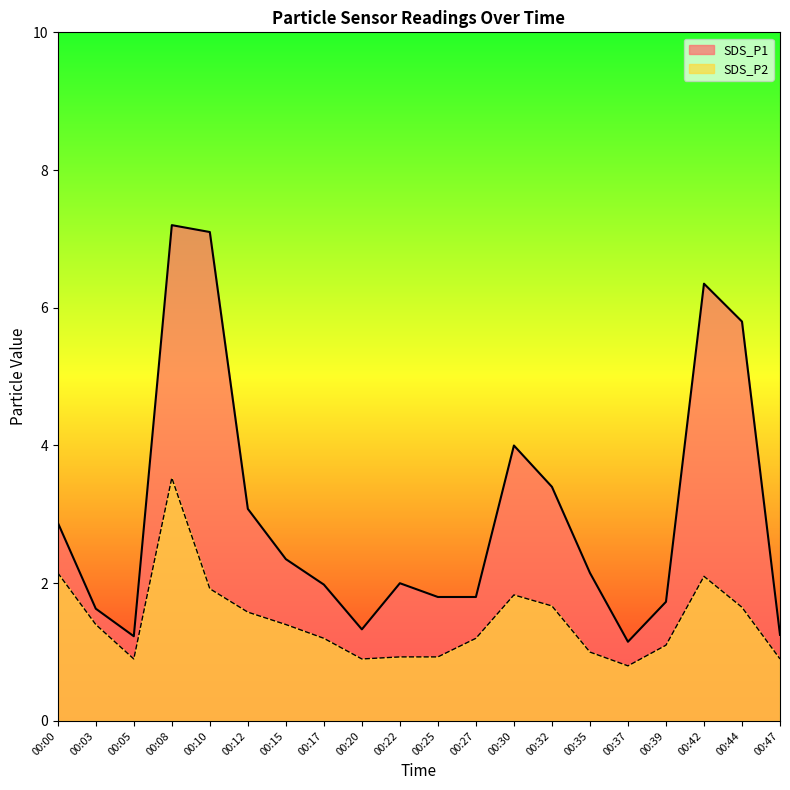

What is the sum of all SDS_P2 values?

29.1